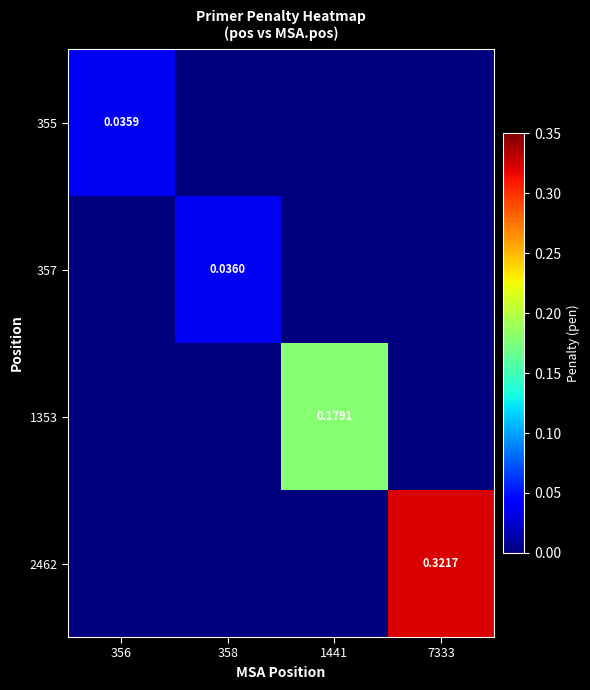

List the series in order of their peak value, lowest first.

355, 357, 1353, 2462